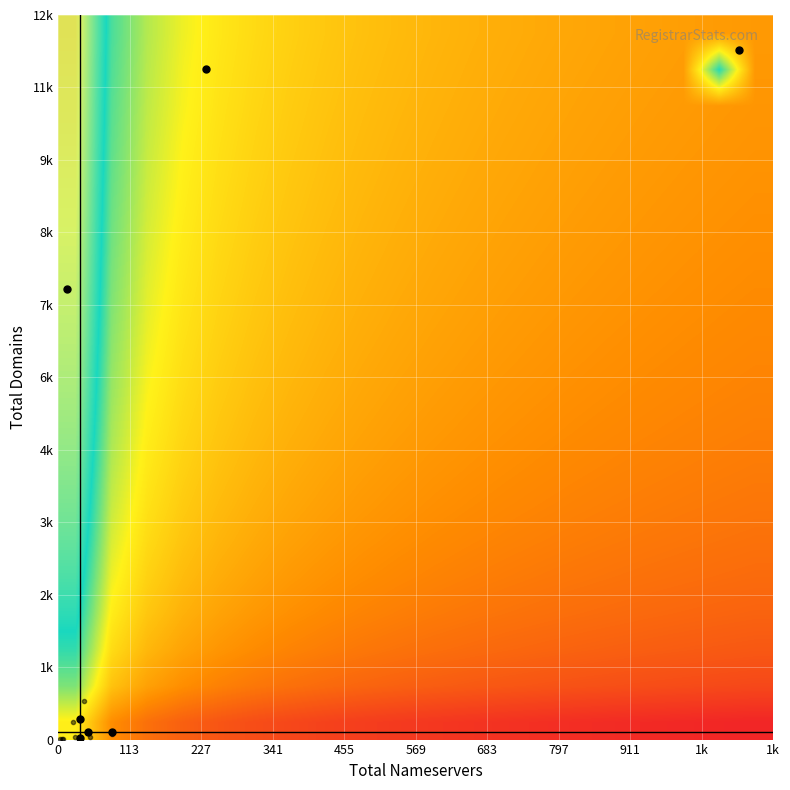

At how many categories does at least one series exceed 0?

20